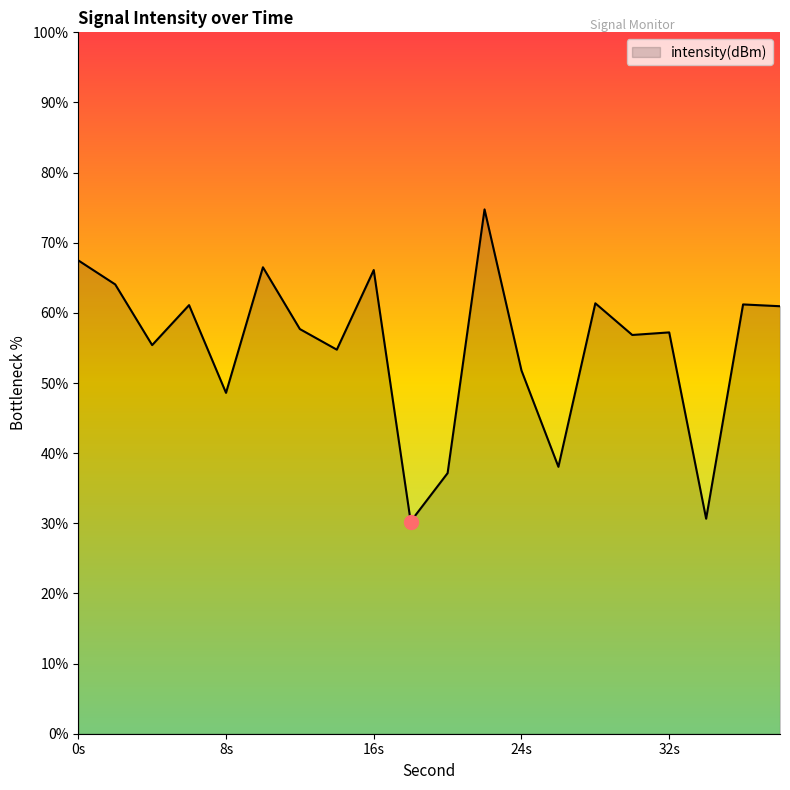

What is the minimum value shown in the chart?

30.3